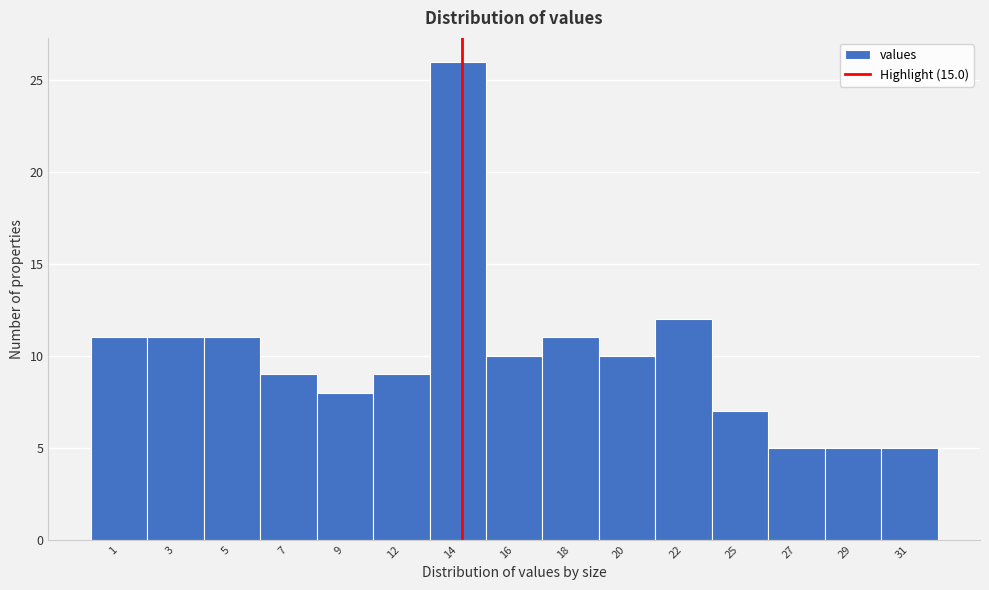

Reading right to left, list all the values displayed in this chart.

31=5	29=5	27=5	25=7	22=12	20=10	18=11	16=10	14=26	12=9	9=8	7=9	5=11	3=11	1=11